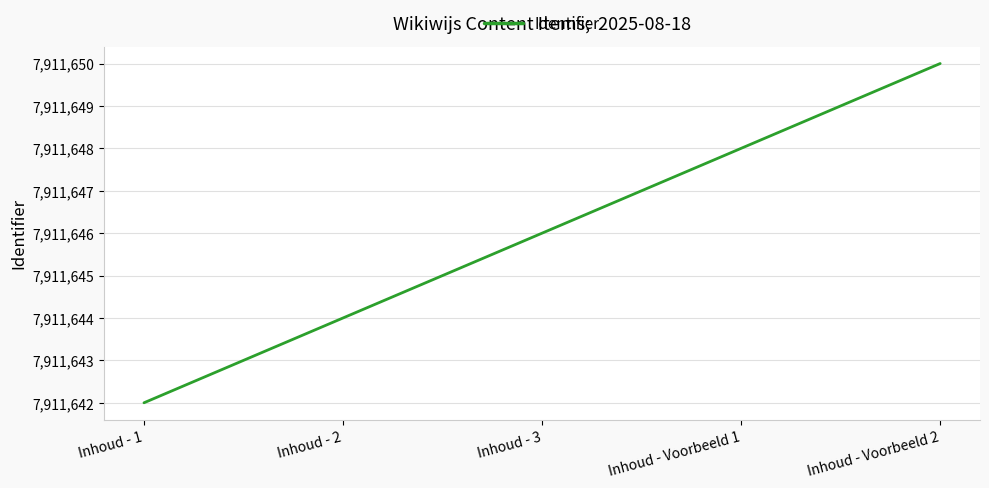

The chart shows a value of 7911650 at Inhoud - Voorbeeld 2. True or false?

True